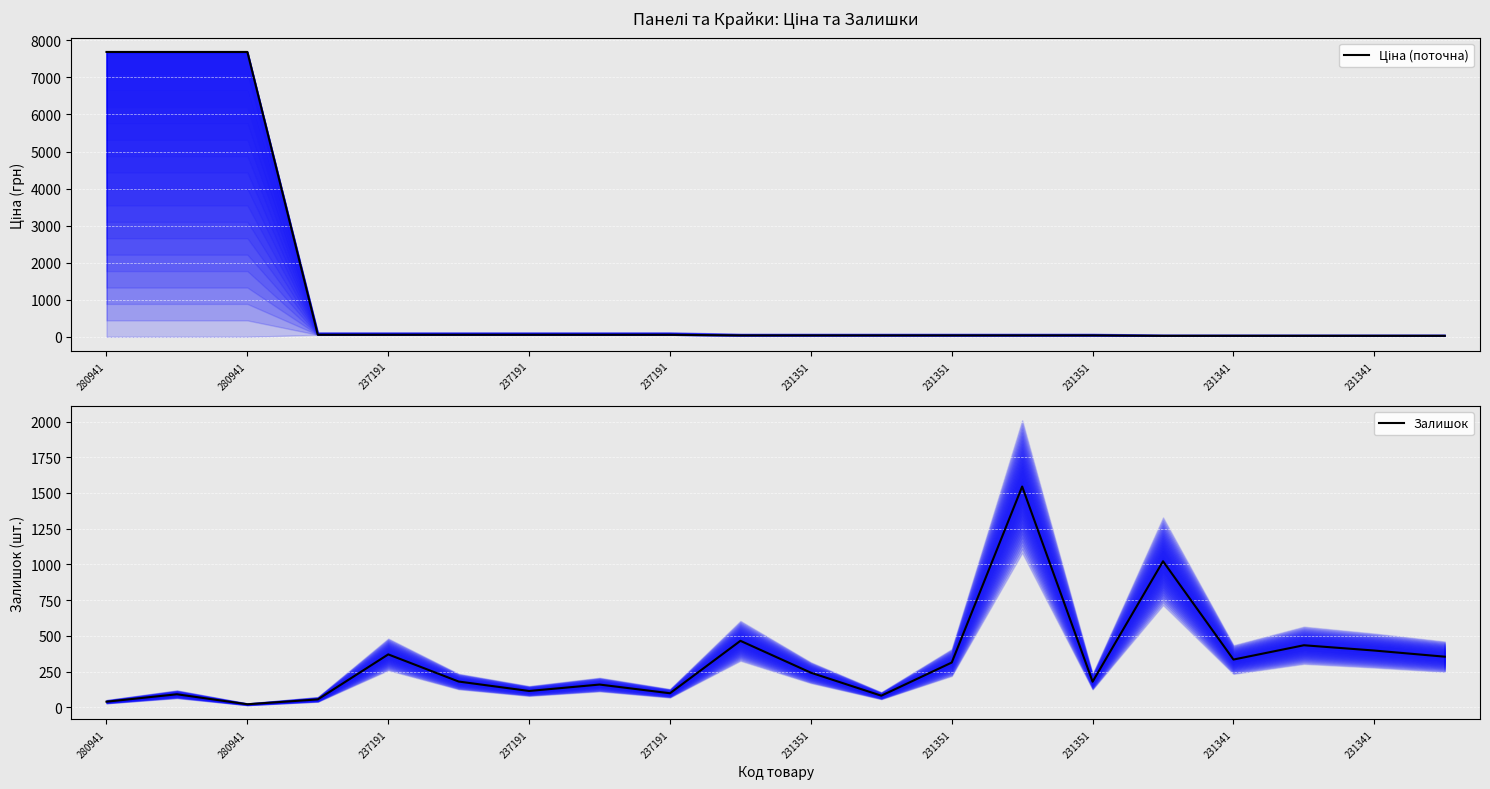

Rank the series at 13 from lowest to highest value.

Ціна (поточна), Залишок